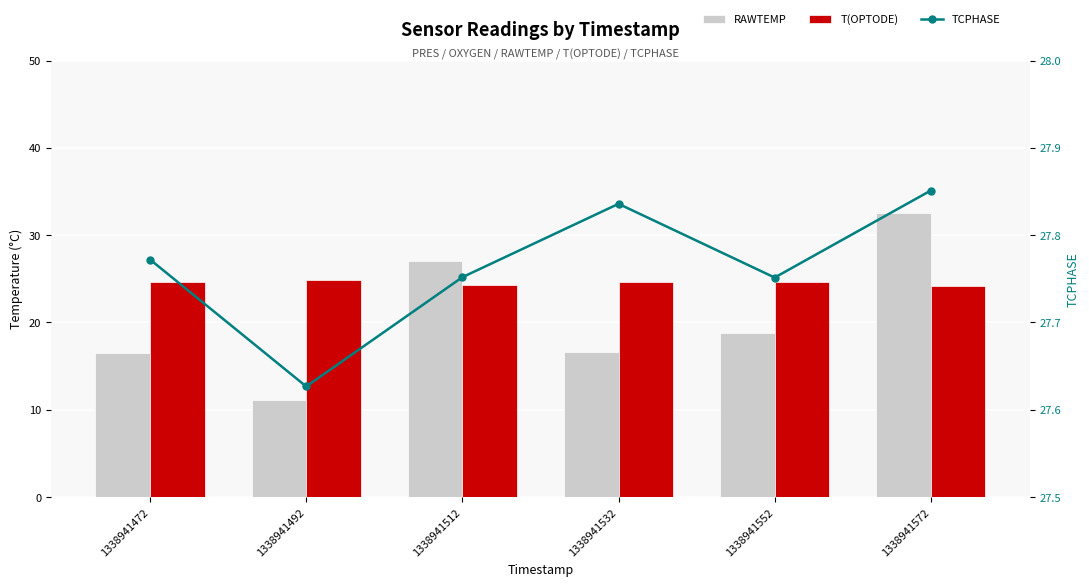

Reading left to right, extract all data points from this chart.

RAWTEMP: 1338941472=16.5	1338941492=11.1	1338941512=27.1	1338941532=16.6	1338941552=18.8	1338941572=32.5
T(OPTODE): 1338941472=24.7	1338941492=24.8	1338941512=24.3	1338941532=24.7	1338941552=24.6	1338941572=24.2
TCPHASE: 1338941472=27.8	1338941492=27.6	1338941512=27.8	1338941532=27.8	1338941552=27.8	1338941572=27.9